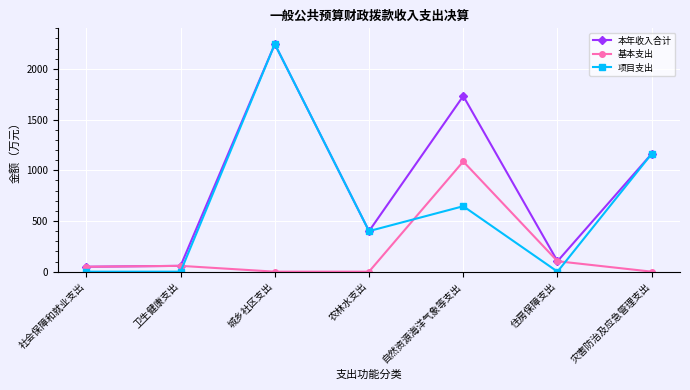

At which category is the sum across all series the highest?

城乡社区支出